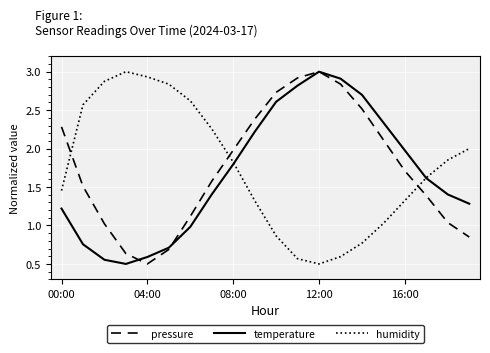

How many interior local peaks does the pressure series have?

1